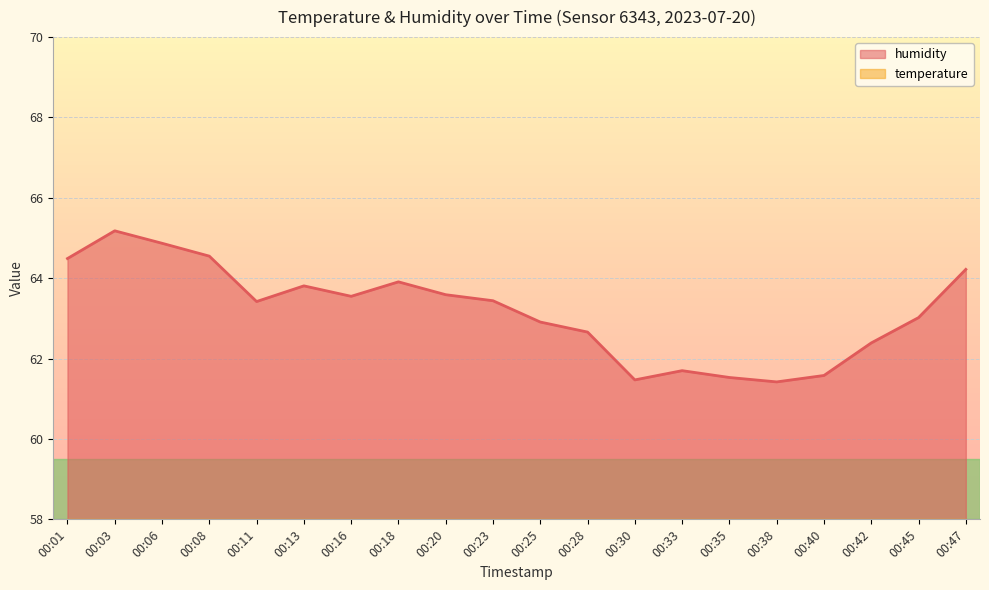

At 00:28, list the series in order from largest to smallest.

humidity, temperature